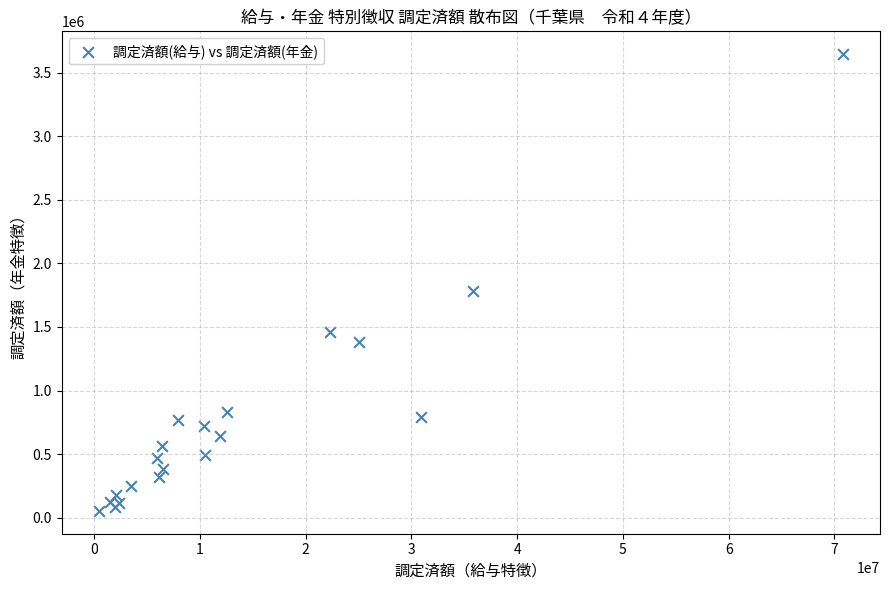

What Y value in the scatter plot is closest to 1849482?

1782280